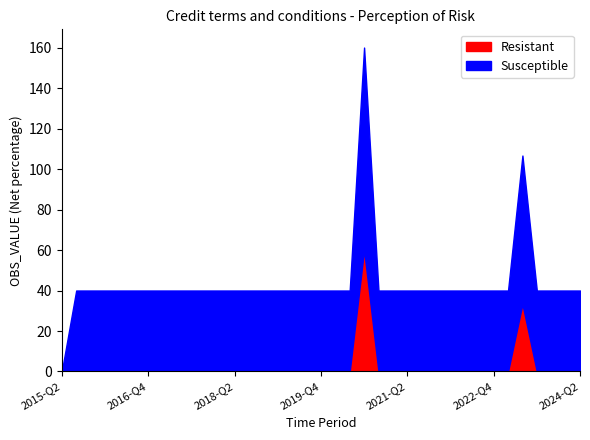

Does the chart have visible grid lines?

No